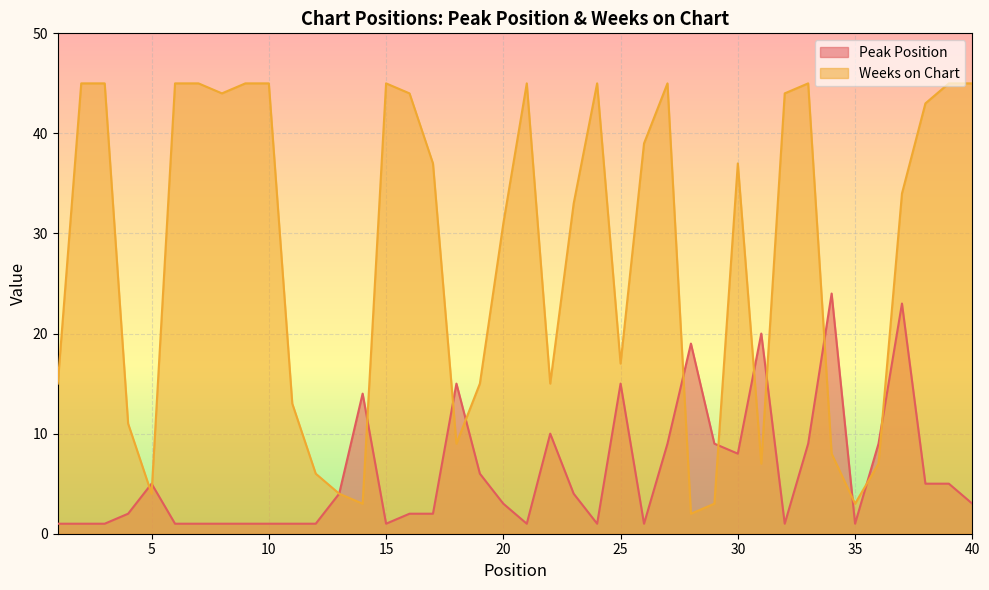

List the series in order of their peak value, highest first.

Weeks on Chart, Peak Position